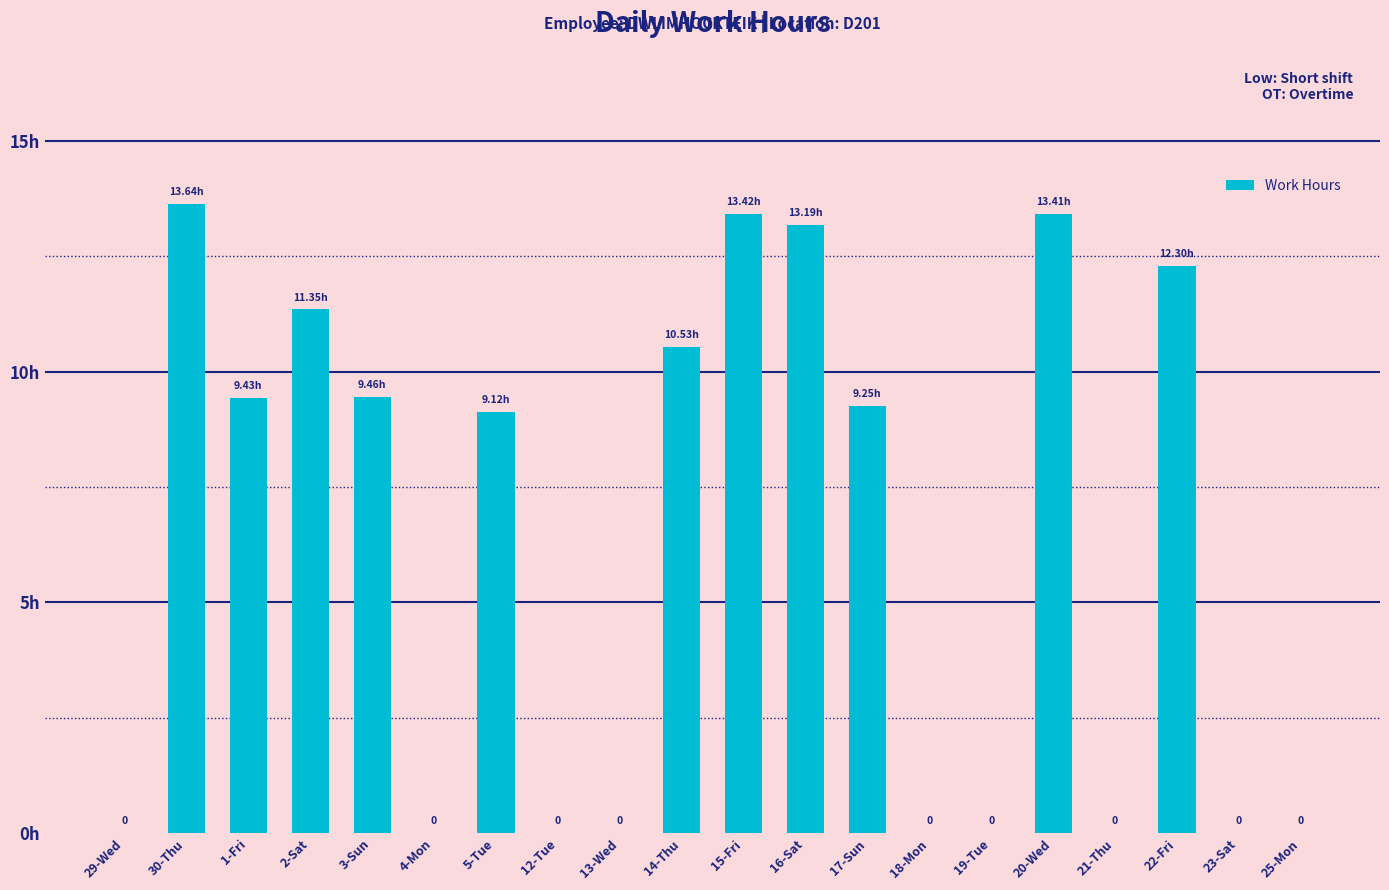

What is the change in value from 30-Thu to 23-Sat?

-13.6